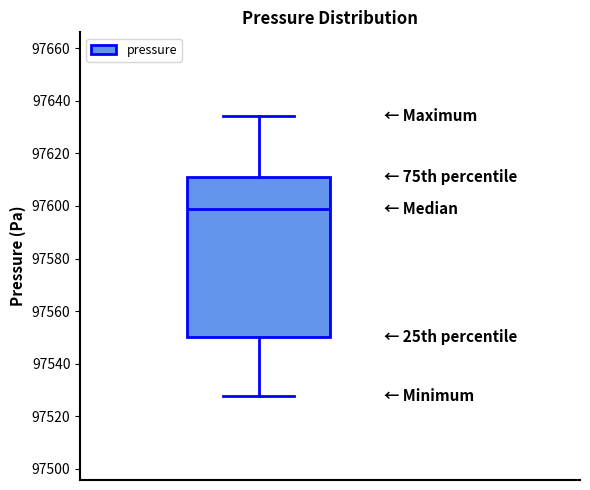

Transcribe this box plot: give where the median line is, the range the box spans, and where the two whiskers end, as read against the y-axis. The values are not printed on the chart, so give them approximately, as read against the axis.

median 97598, box 97550 to 97612, whiskers 97528 to 97634